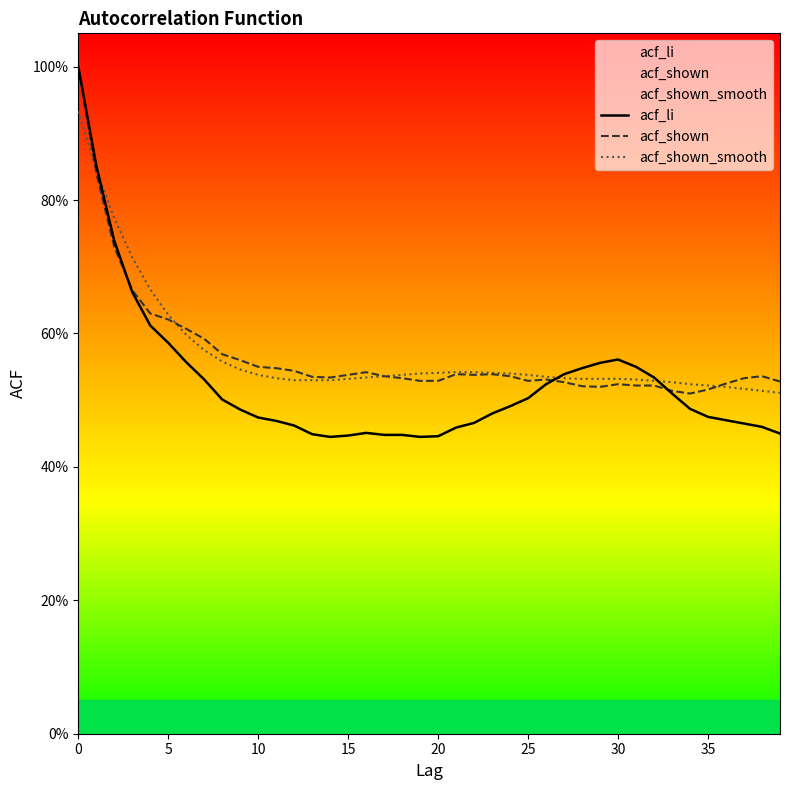

Does the chart display data point markers on the line(s)?

No